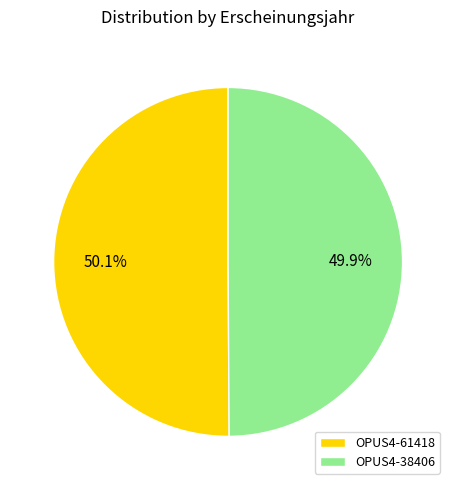

Approximately how many times larger is the value at OPUS4-38406 compared to OPUS4-61418?

1.0